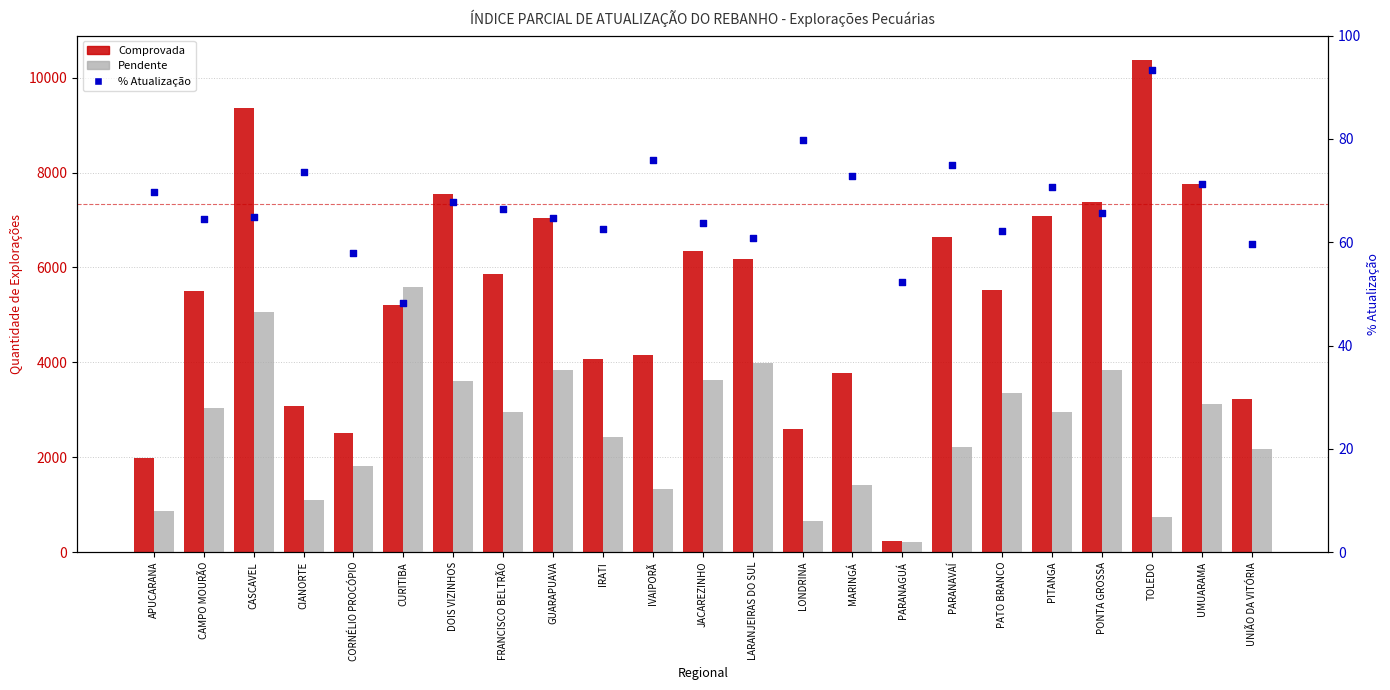

At which category is the sum across all series the highest?

CASCAVEL